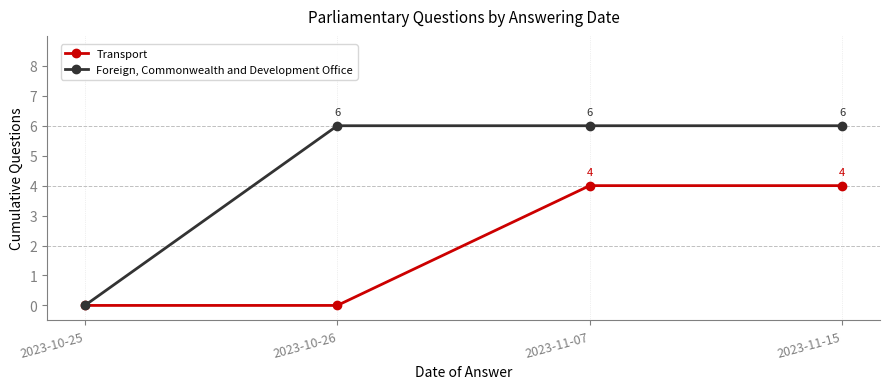

What is the difference between the maximum and minimum values in the Transport series?

4